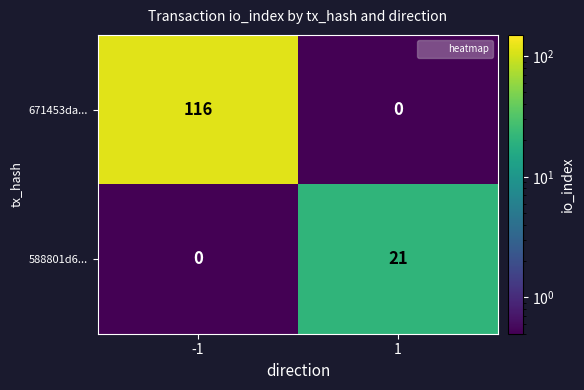

True or false: 671453da... has a value of 0 at 1.

True